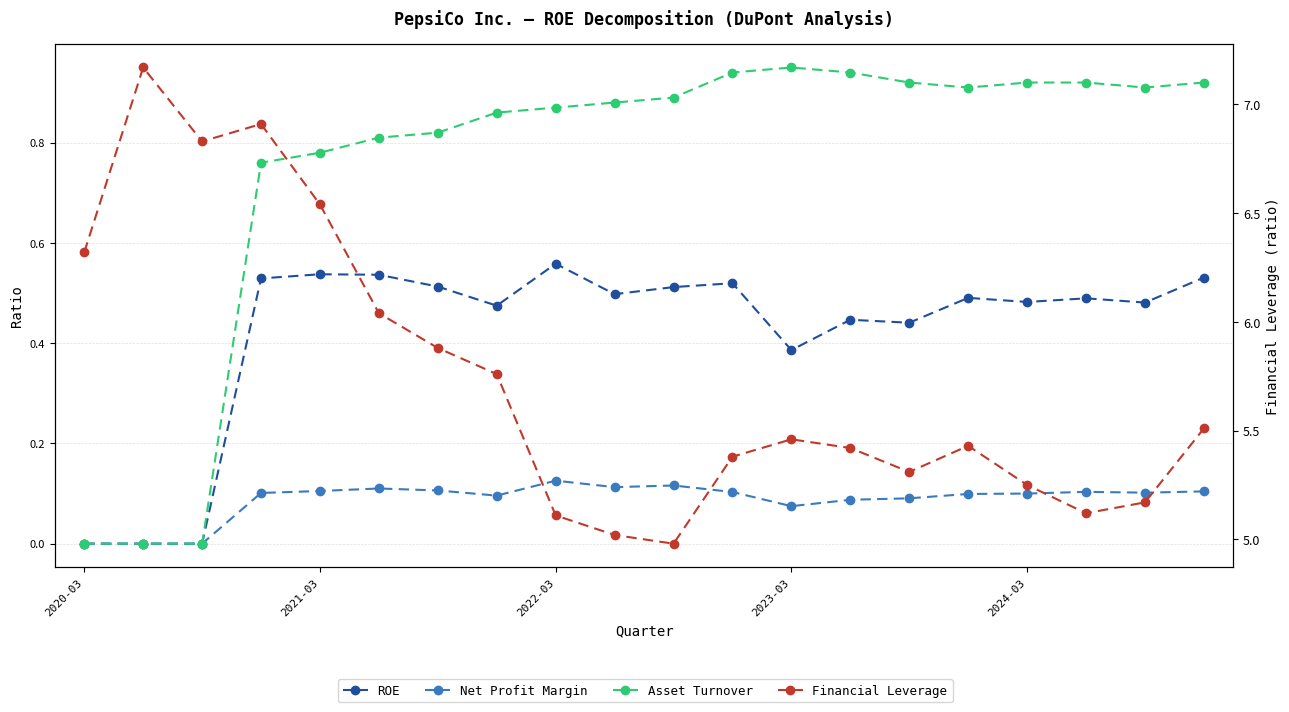

Reading left to right, transcribe all the data shown in this chart.

ROE: 0.0	0.0	0.0	0.5	0.5	0.5	0.5	0.5	0.6	0.5	0.5	0.5	0.4	0.4	0.4	0.5	0.5	0.5	0.5	0.5
Net Profit Margin: 0.0	0.0	0.0	0.1	0.1	0.1	0.1	0.1	0.1	0.1	0.1	0.1	0.1	0.1	0.1	0.1	0.1	0.1	0.1	0.1
Asset Turnover: 0.0	0.0	0.0	0.8	0.8	0.8	0.8	0.9	0.9	0.9	0.9	0.9	0.9	0.9	0.9	0.9	0.9	0.9	0.9	0.9
Financial Leverage: 6.3	7.2	6.8	6.9	6.5	6.0	5.9	5.8	5.1	5.0	5.0	5.4	5.5	5.4	5.3	5.4	5.2	5.1	5.2	5.5